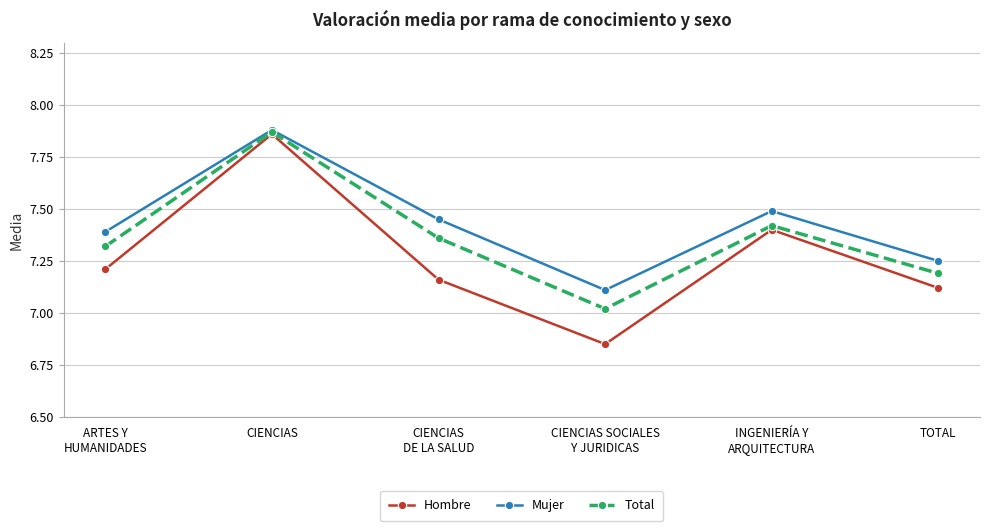

Is the value of Mujer at TOTAL greater than the value of Total at CIENCIAS?

No